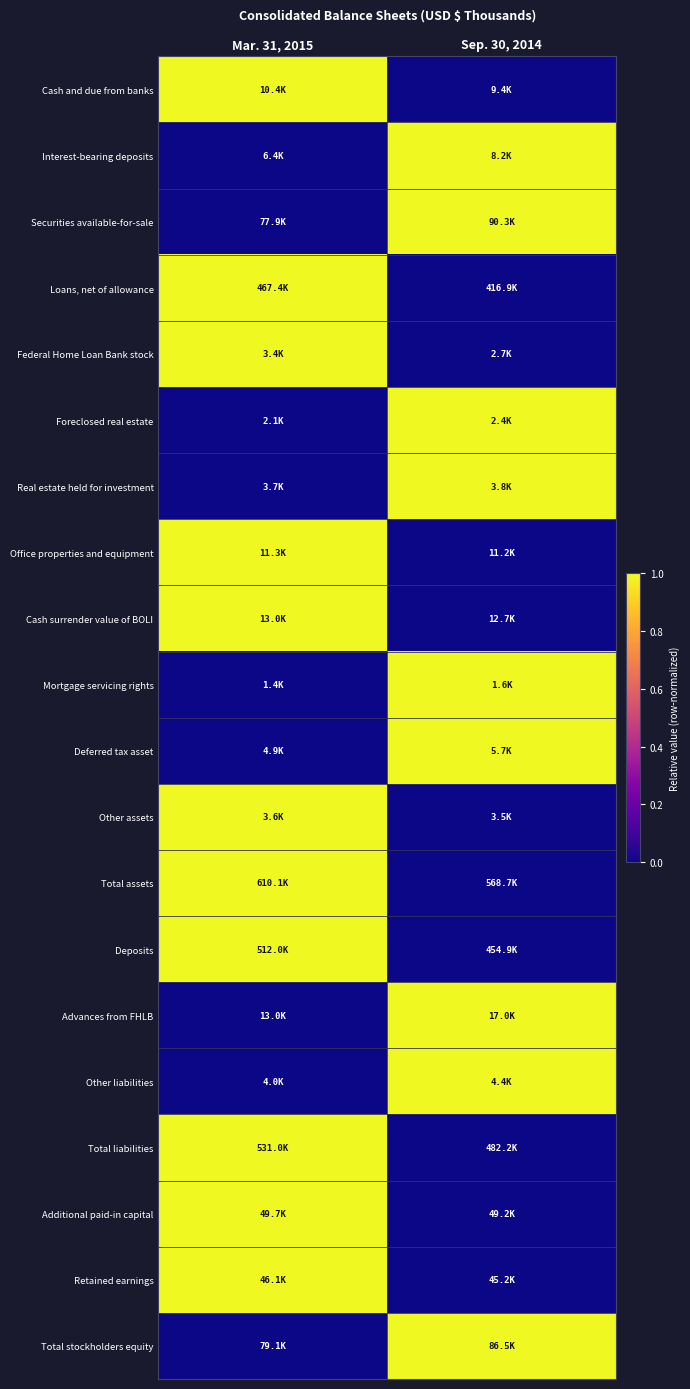

Reading right to left, extract all data points from this chart.

Cash and due from banks: Sep. 30, 2014=0	Mar. 31, 2015=1
Interest-bearing deposits: Sep. 30, 2014=1	Mar. 31, 2015=0
Securities available-for-sale: Sep. 30, 2014=1	Mar. 31, 2015=0
Loans, net of allowance: Sep. 30, 2014=0	Mar. 31, 2015=1
Federal Home Loan Bank stock: Sep. 30, 2014=0	Mar. 31, 2015=1
Foreclosed real estate: Sep. 30, 2014=1	Mar. 31, 2015=0
Real estate held for investment: Sep. 30, 2014=1	Mar. 31, 2015=0
Office properties and equipment: Sep. 30, 2014=0	Mar. 31, 2015=1
Cash surrender value of BOLI: Sep. 30, 2014=0	Mar. 31, 2015=1
Mortgage servicing rights: Sep. 30, 2014=1	Mar. 31, 2015=0
Deferred tax asset: Sep. 30, 2014=1	Mar. 31, 2015=0
Other assets: Sep. 30, 2014=0	Mar. 31, 2015=1
Total assets: Sep. 30, 2014=0	Mar. 31, 2015=1
Deposits: Sep. 30, 2014=0	Mar. 31, 2015=1
Advances from FHLB: Sep. 30, 2014=1	Mar. 31, 2015=0
Other liabilities: Sep. 30, 2014=1	Mar. 31, 2015=0
Total liabilities: Sep. 30, 2014=0	Mar. 31, 2015=1
Additional paid-in capital: Sep. 30, 2014=0	Mar. 31, 2015=1
Retained earnings: Sep. 30, 2014=0	Mar. 31, 2015=1
Total stockholders equity: Sep. 30, 2014=1	Mar. 31, 2015=0